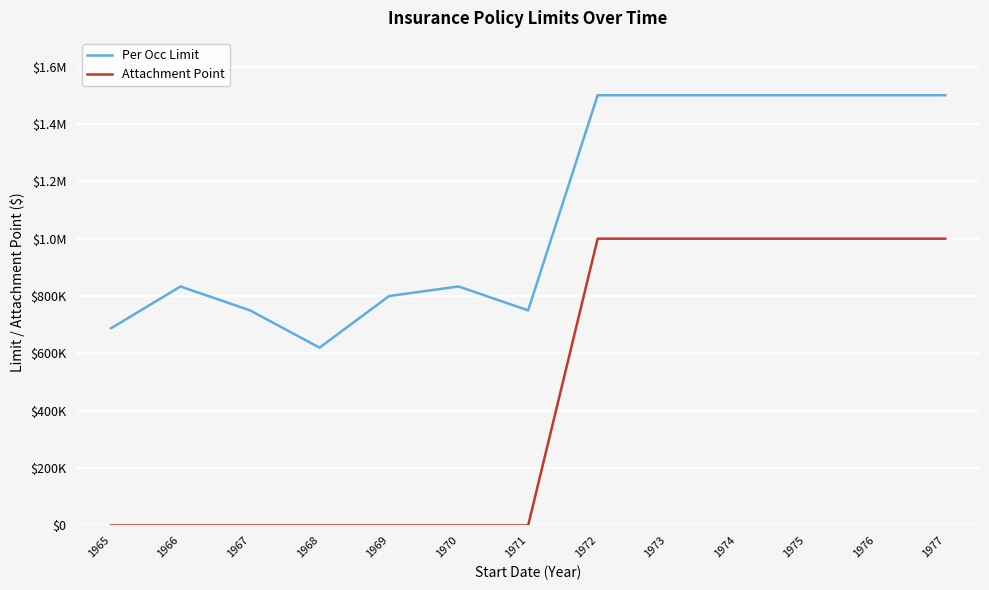

What is the maximum value shown in the chart?

1500000.0